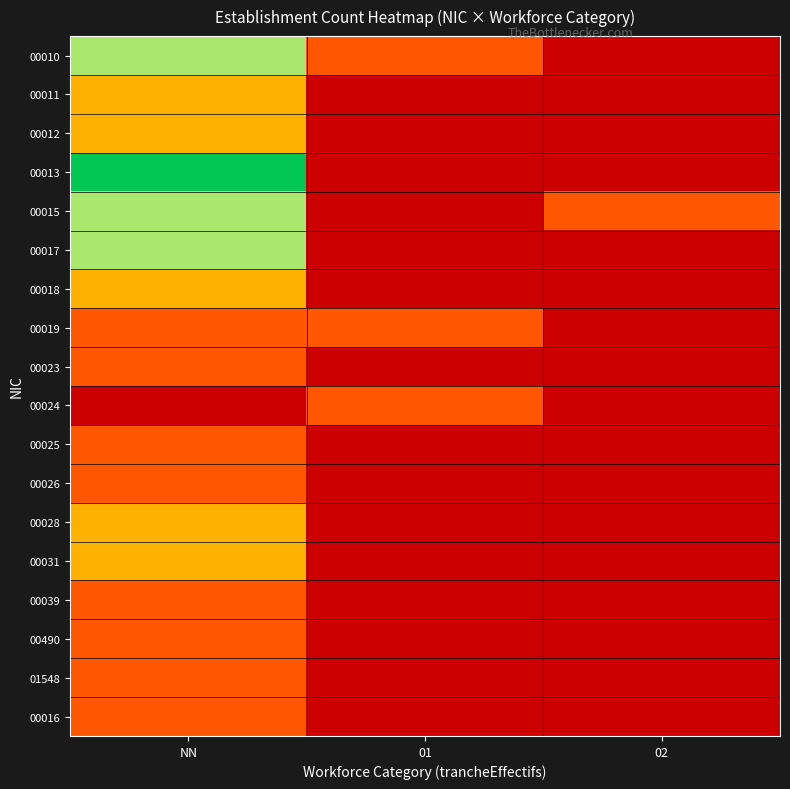

List the labels in order of 00016 value, smallest first.

01, 02, NN